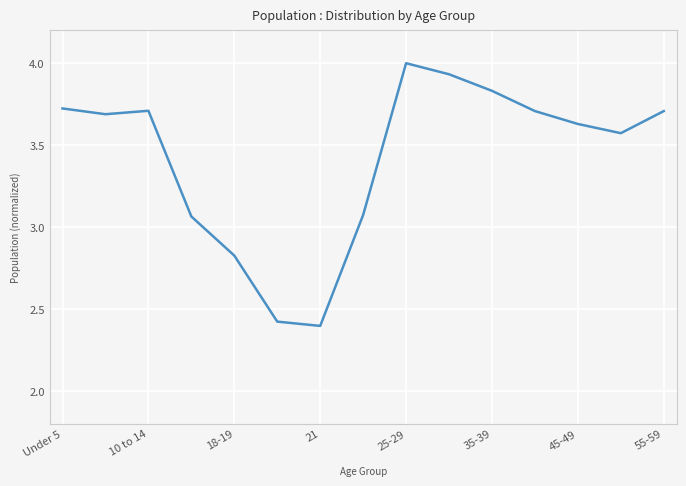

What is the minimum value shown in the chart?

2.4